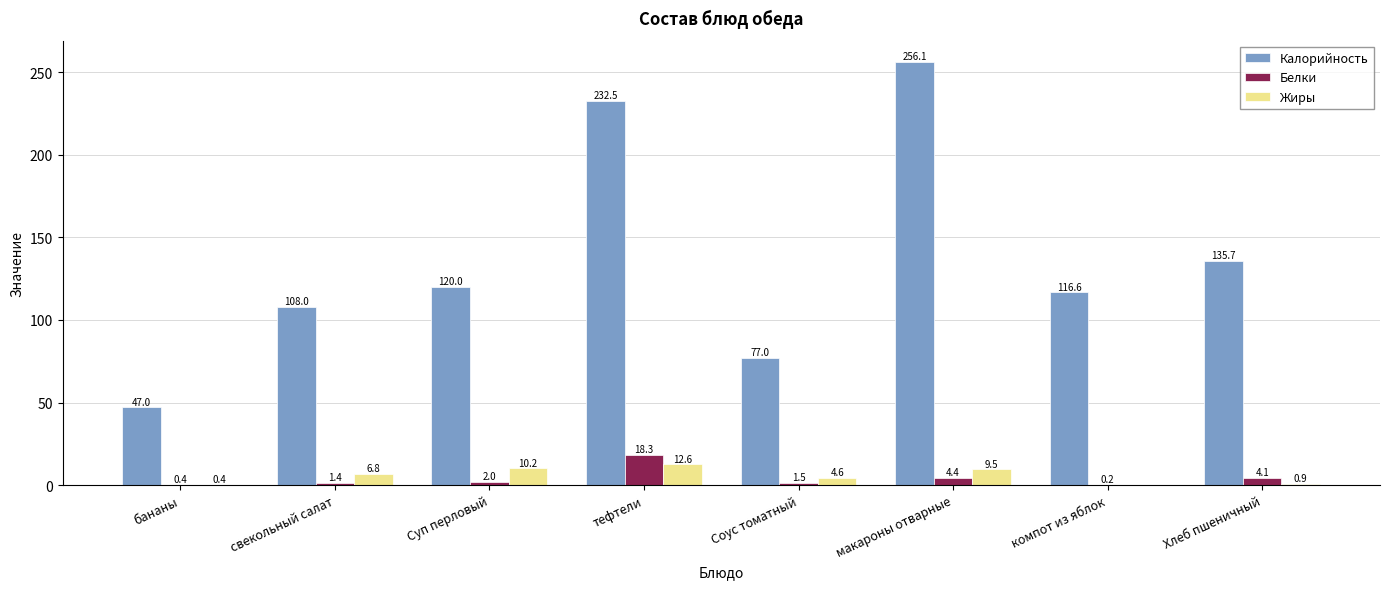

Where is Калорийность nearest to the value 151?

Хлеб пшеничный